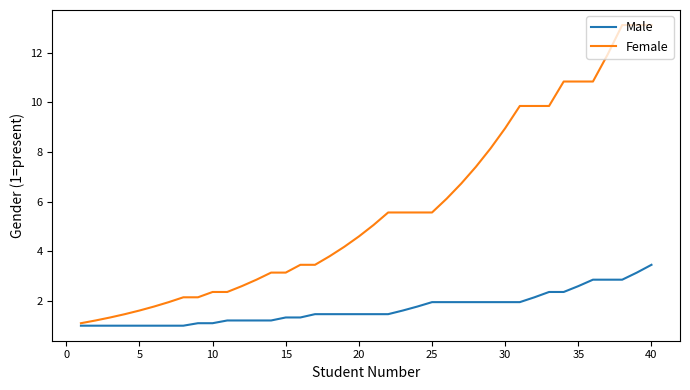

How many categories are shown in the chart?

40